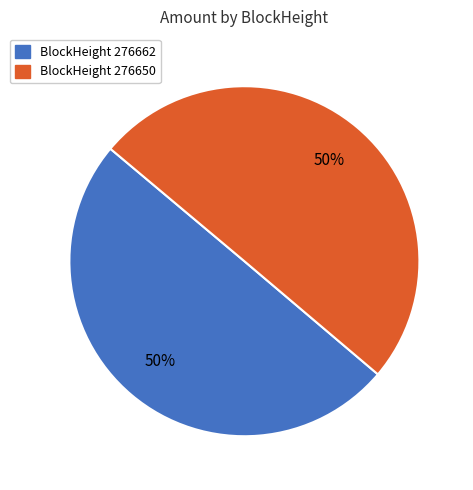

To the nearest percent, what is the average slice percentage?

50%